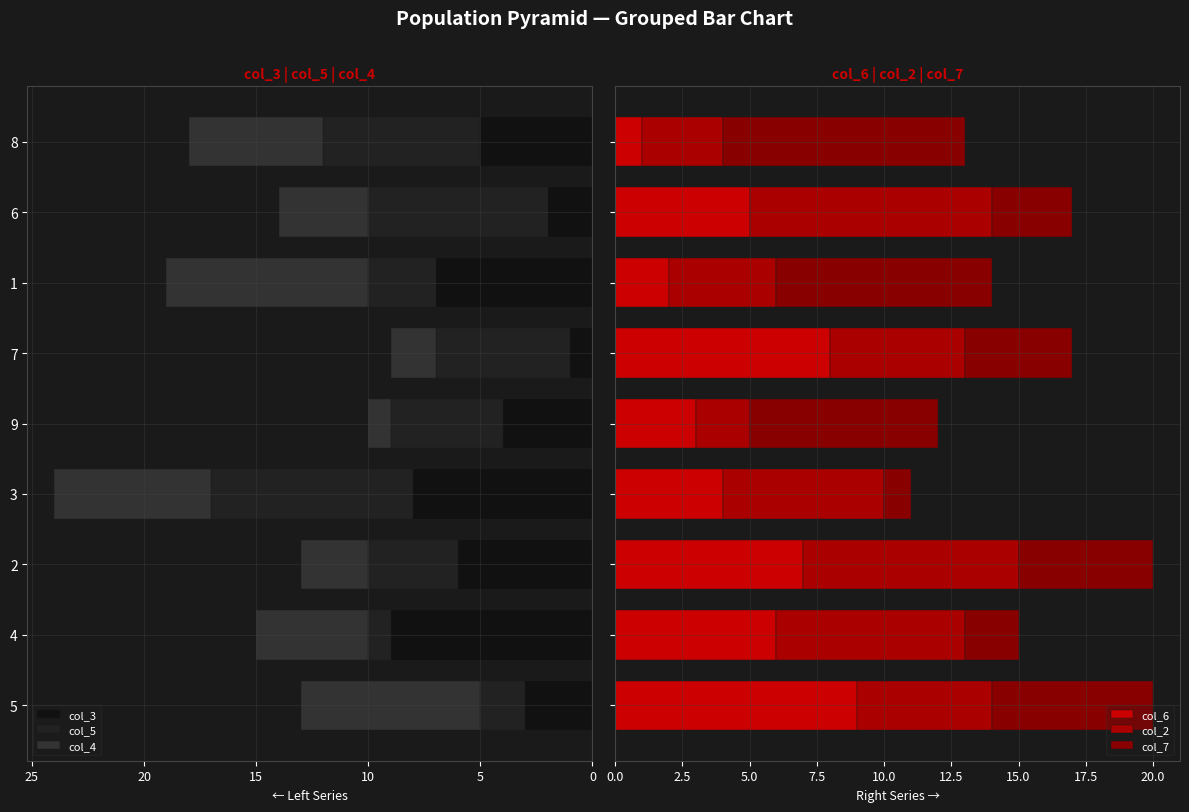

What is the lowest value of the col_2 series?

2